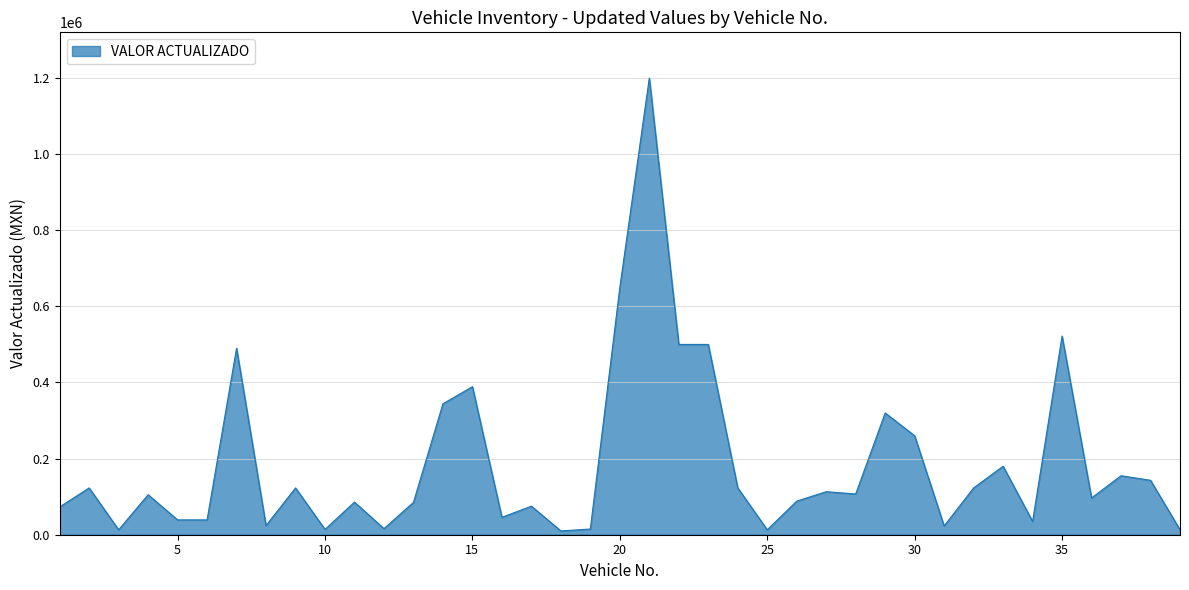

What is the difference between the second highest and minimum values?

640000